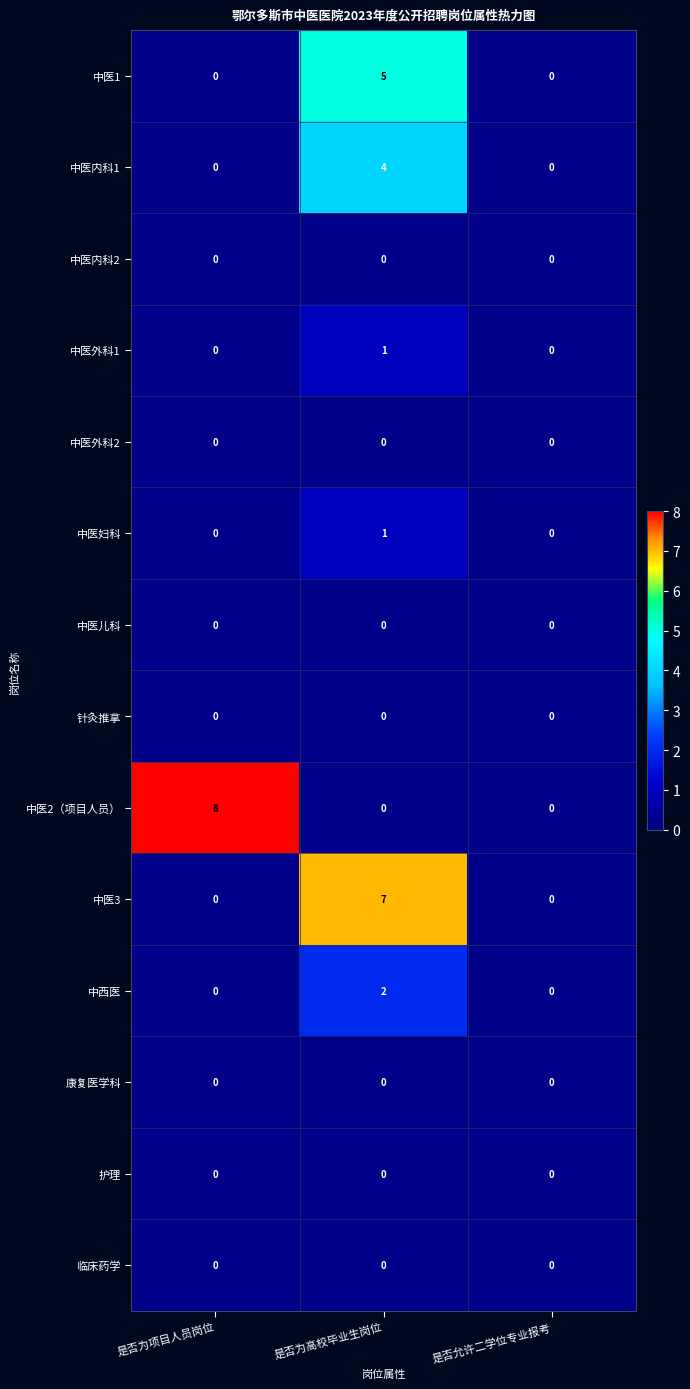

Which series has the widest spread of values?

中医2（项目人员）